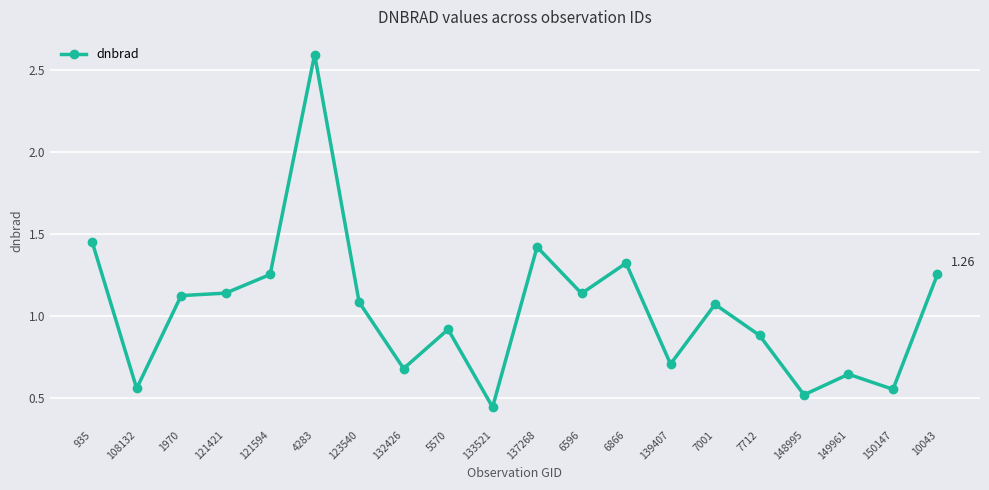

What is the greatest value displayed?

2.6